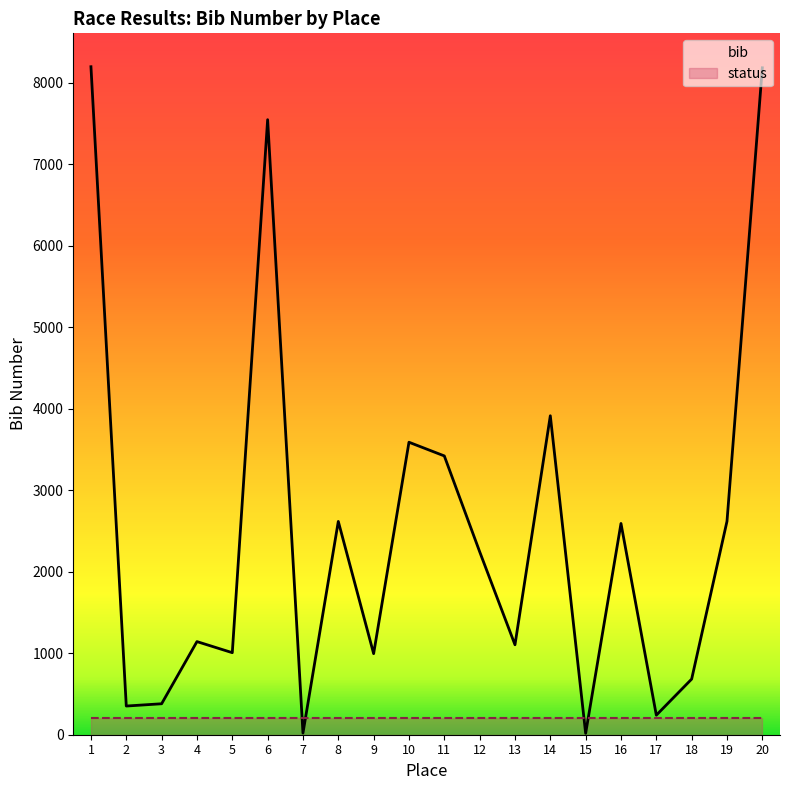

List the labels in order of value, smallest first.

15, 7, 17, 2, 3, 18, 9, 5, 13, 4, 12, 16, 8, 19, 11, 10, 14, 6, 20, 1